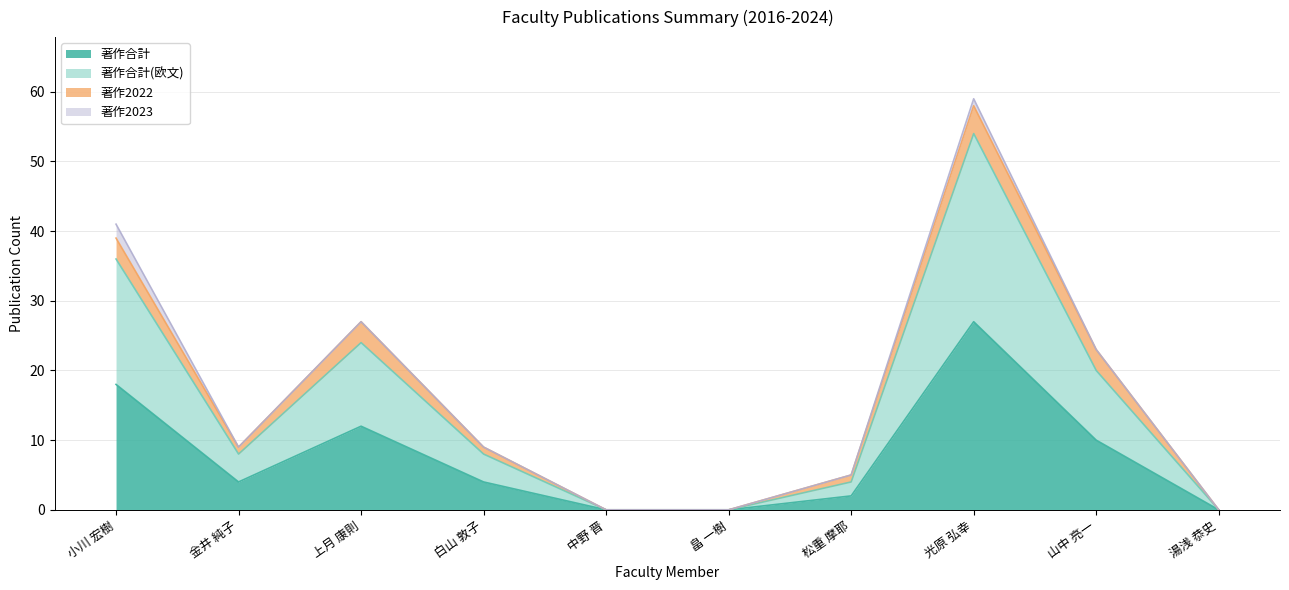

Does the chart display data point markers on the line(s)?

No